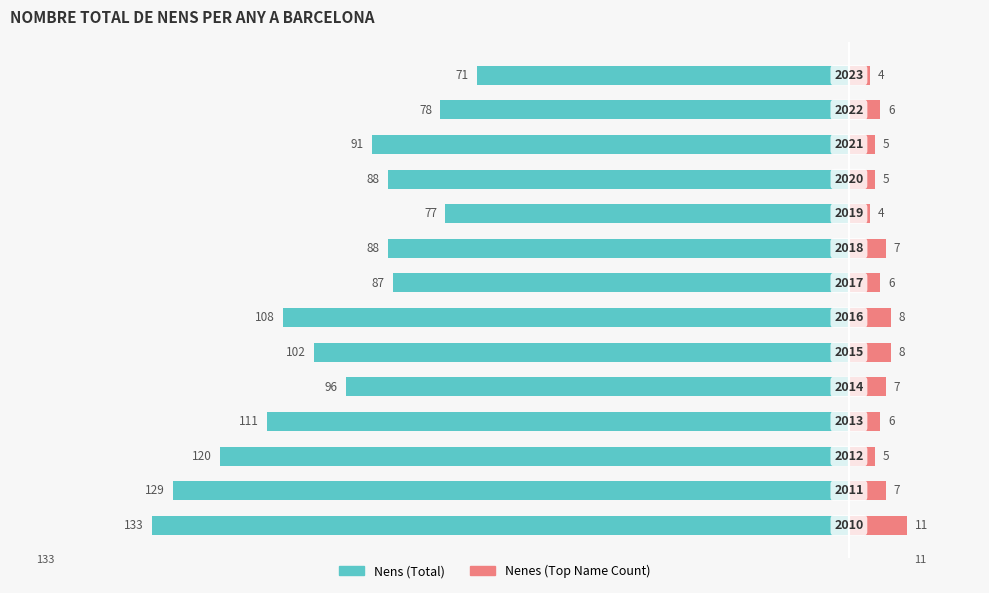

True or false: Nenes (Top Name Count) has a value of 1 at 13.

False